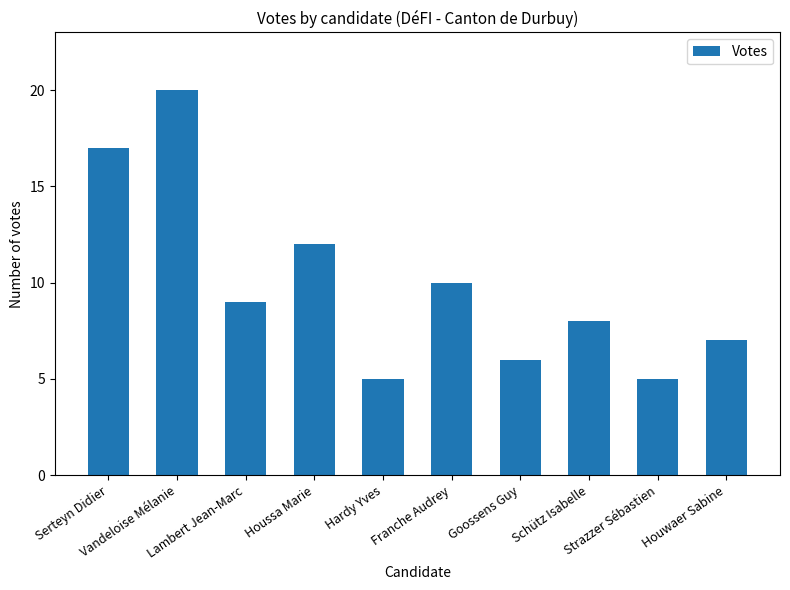

Reading right to left, list all the values displayed in this chart.

Houwaer Sabine=7	Strazzer Sébastien=5	Schütz Isabelle=8	Goossens Guy=6	Franche Audrey=10	Hardy Yves=5	Houssa Marie=12	Lambert Jean-Marc=9	Vandeloise Mélanie=20	Serteyn Didier=17